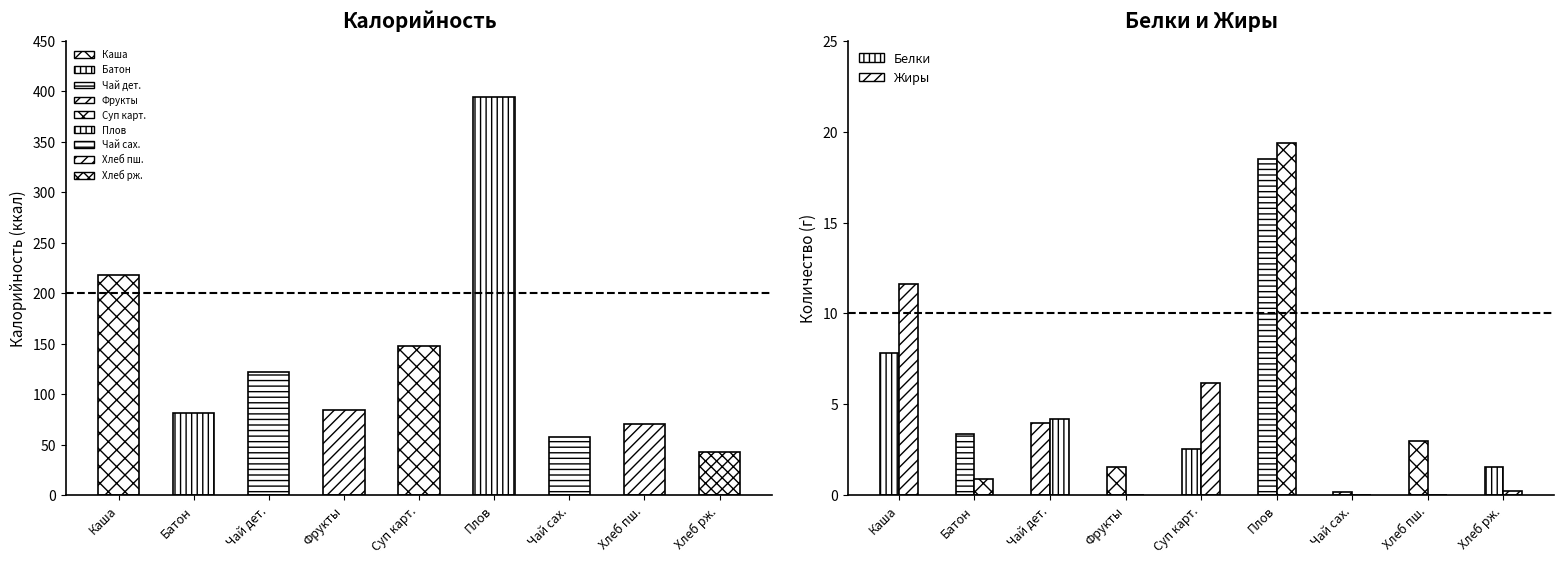

What value does the Калорийность series have at Каша молочная с маслом?

218.0